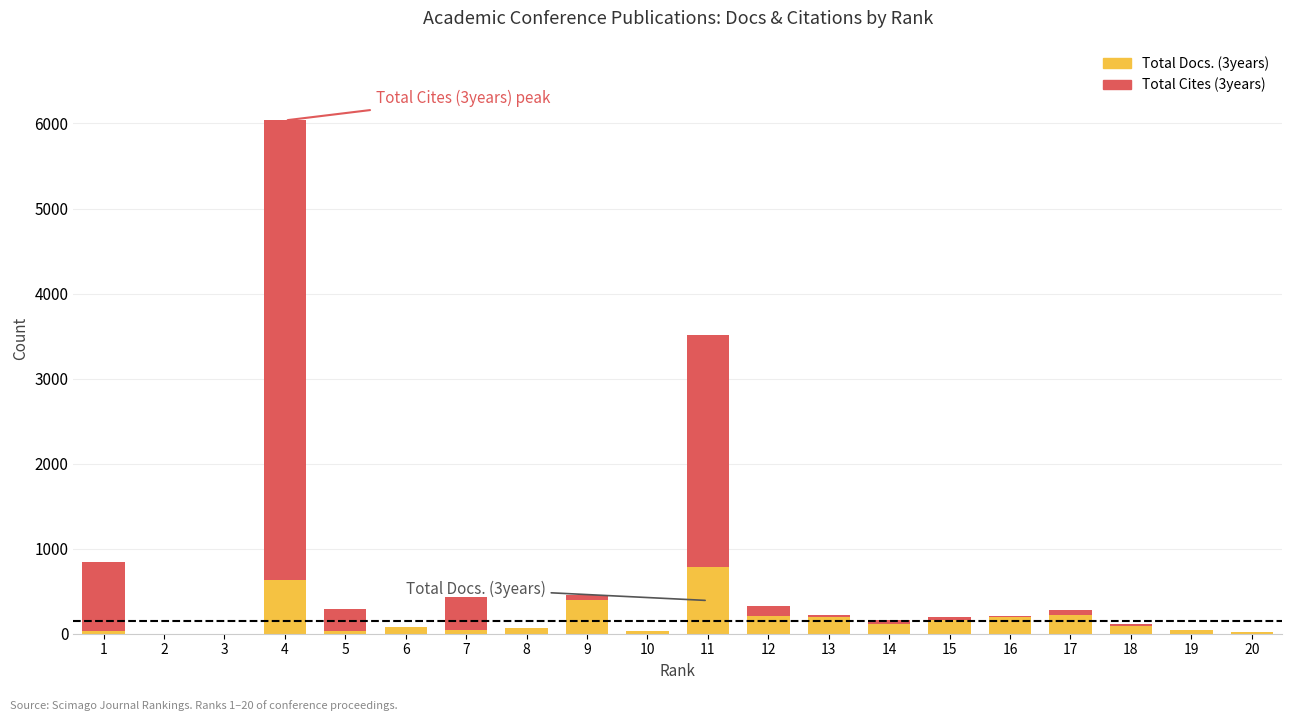

At which category is the sum across all series the highest?

4